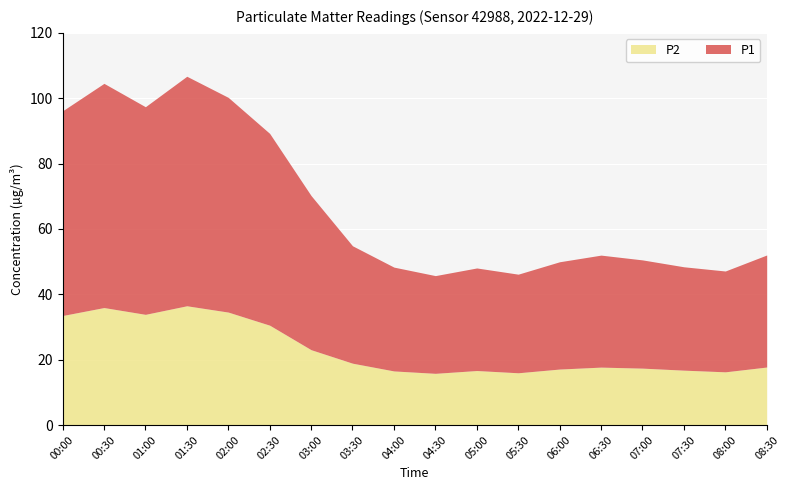

Where is the first local maximum for P2?

00:30